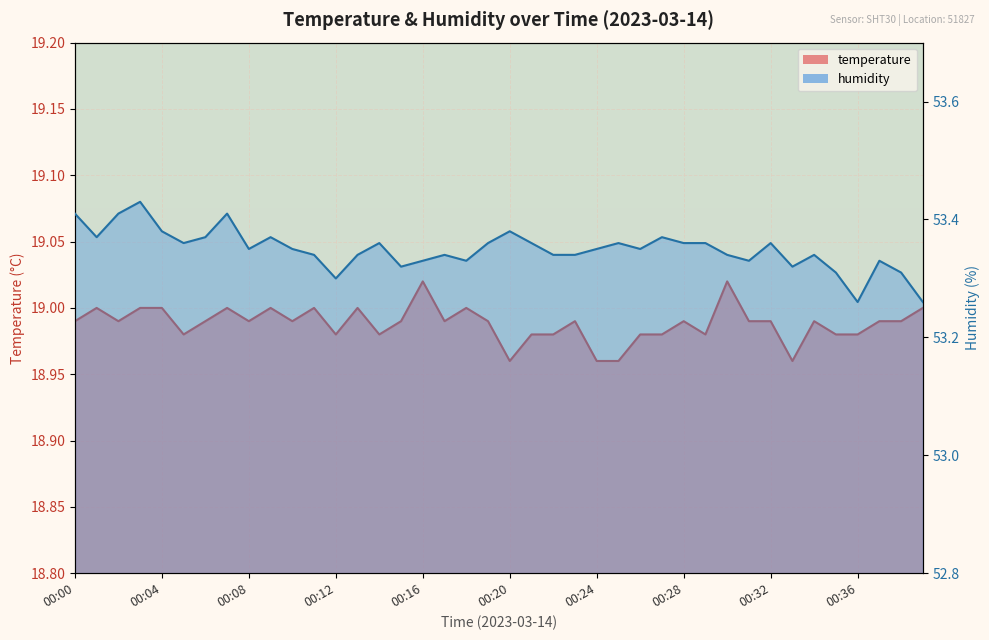

What is the maximum value shown in the chart?

53.4